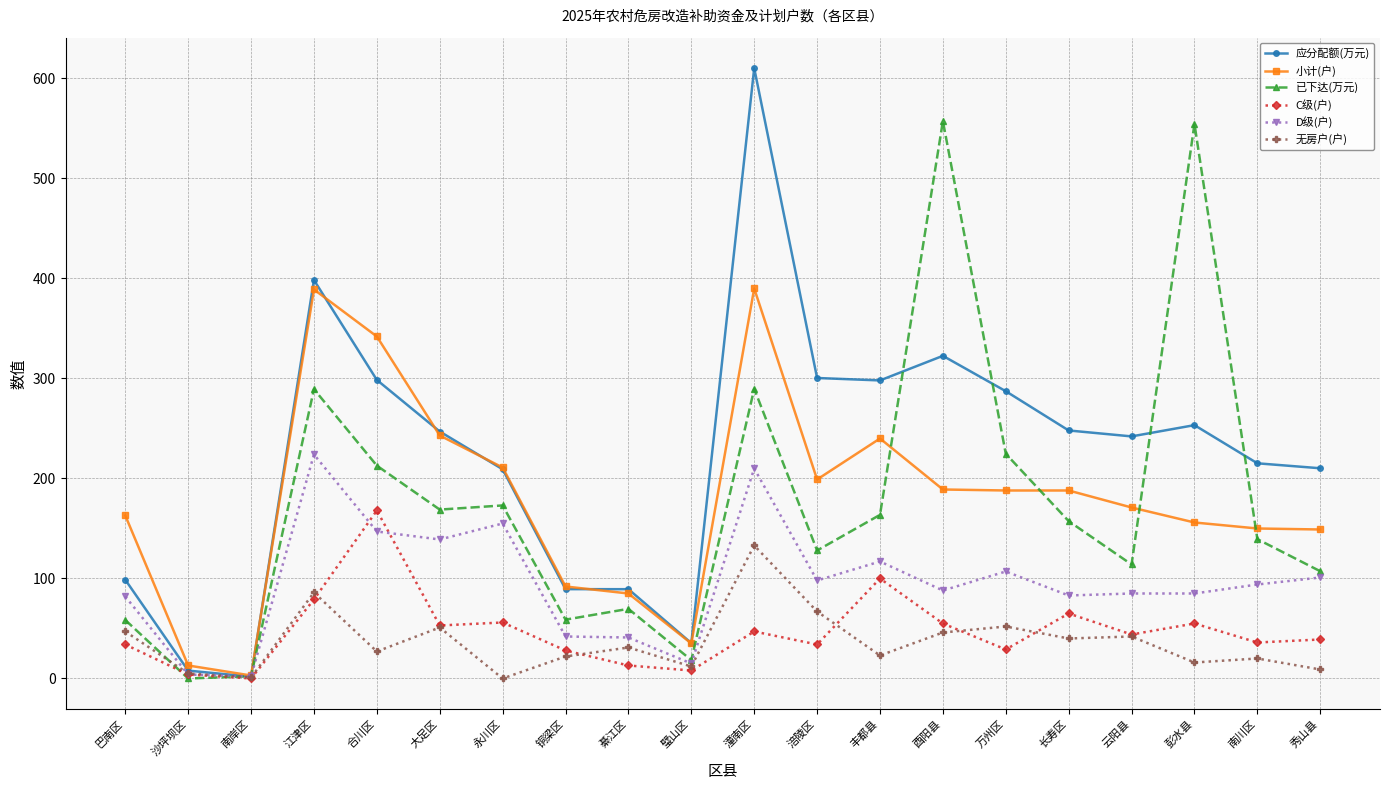

List the series in order of their peak value, highest first.

应分配额(万元), 已下达(万元), 小计(户), D级(户), C级(户), 无房户(户)